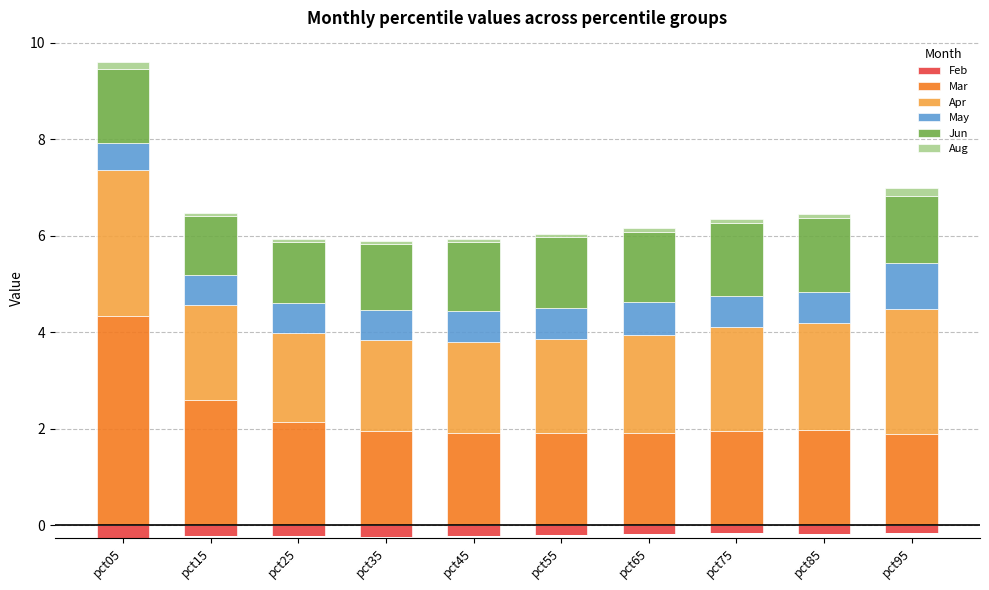

Rank the series by their maximum value, from lowest to highest.

Feb, Aug, May, Jun, Apr, Mar